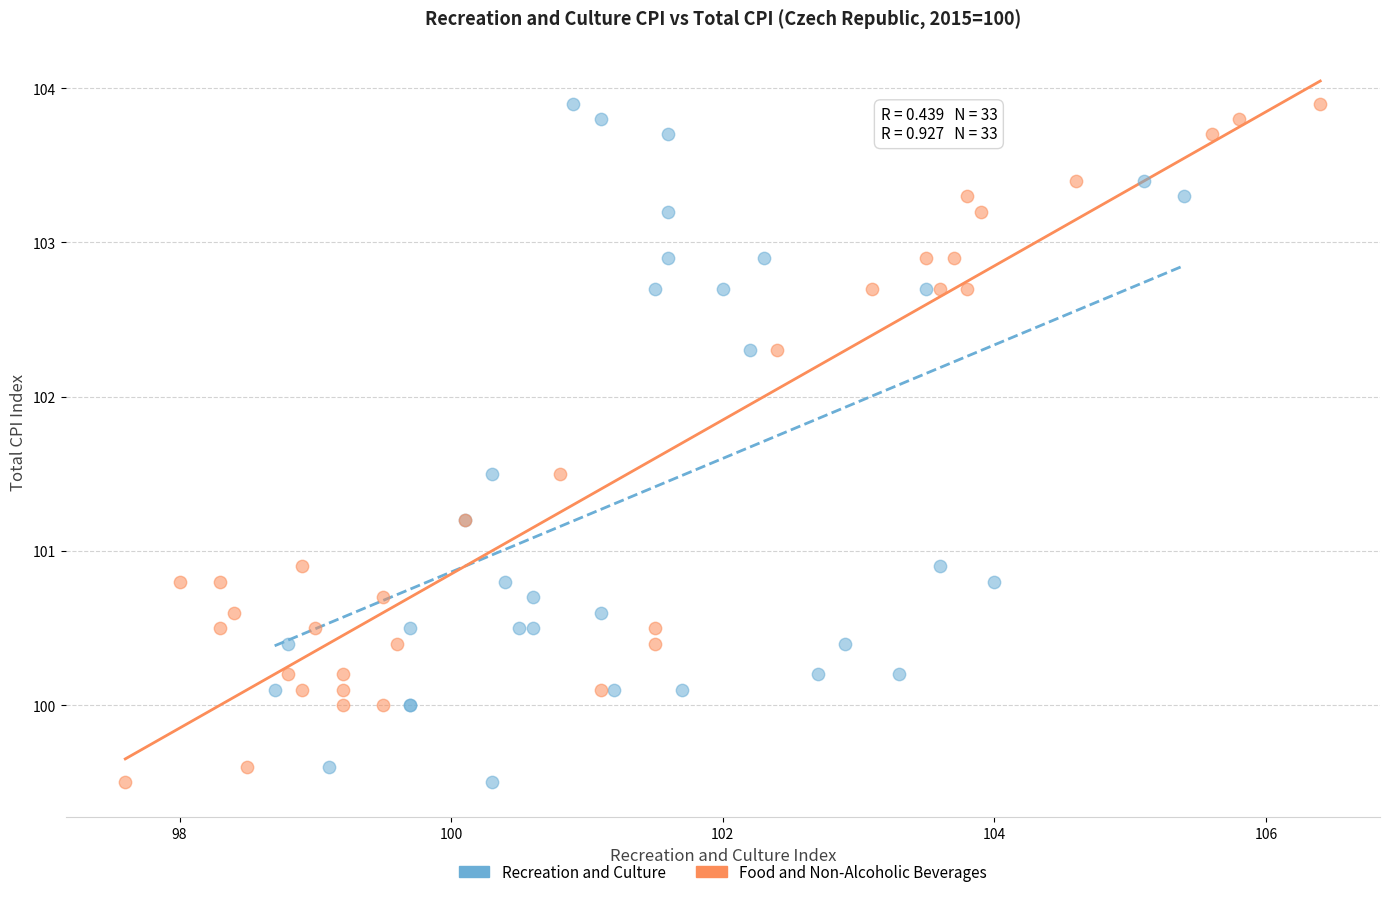

What are all the series names shown in the legend?

Recreation and Culture, Food and Non-Alcoholic Beverages